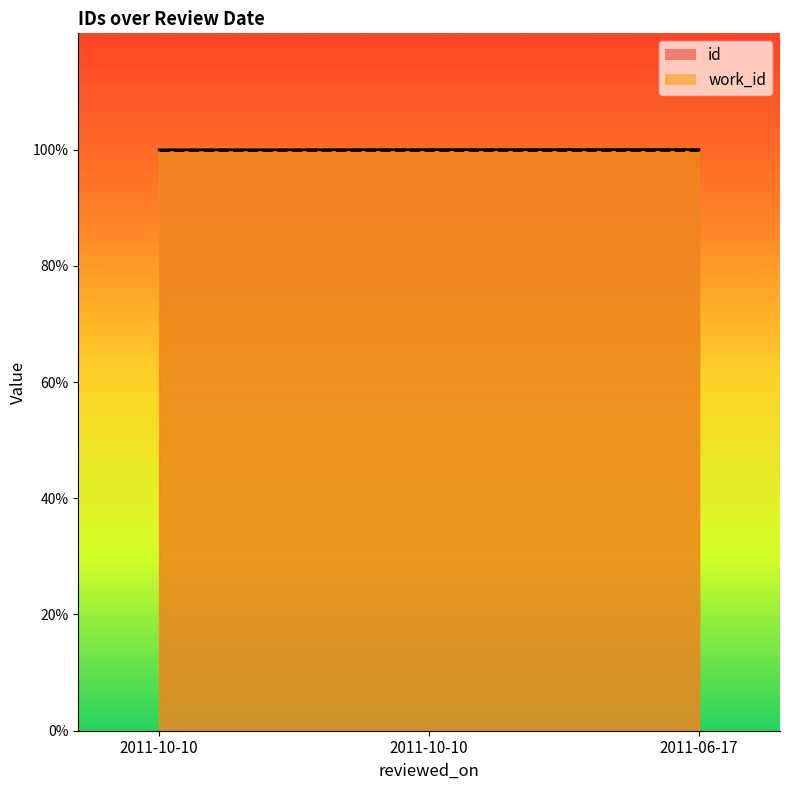

What is the label of the 3rd point from the left?

2011-06-17